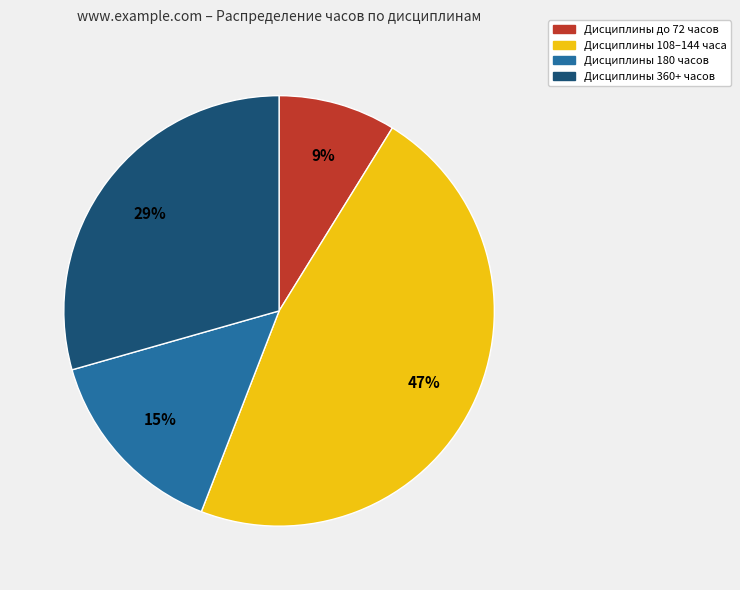

To the nearest percent, what is the difference between the largest and smallest slice percentages?

38%